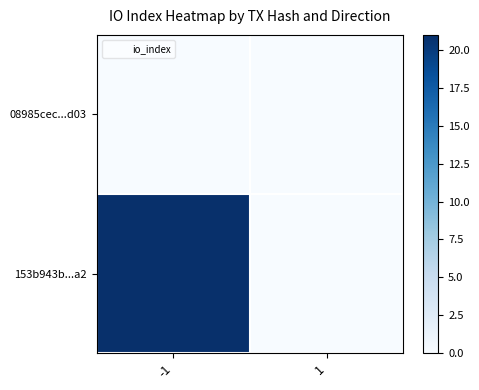

Which series has the largest range (max minus min)?

153b943b...a2